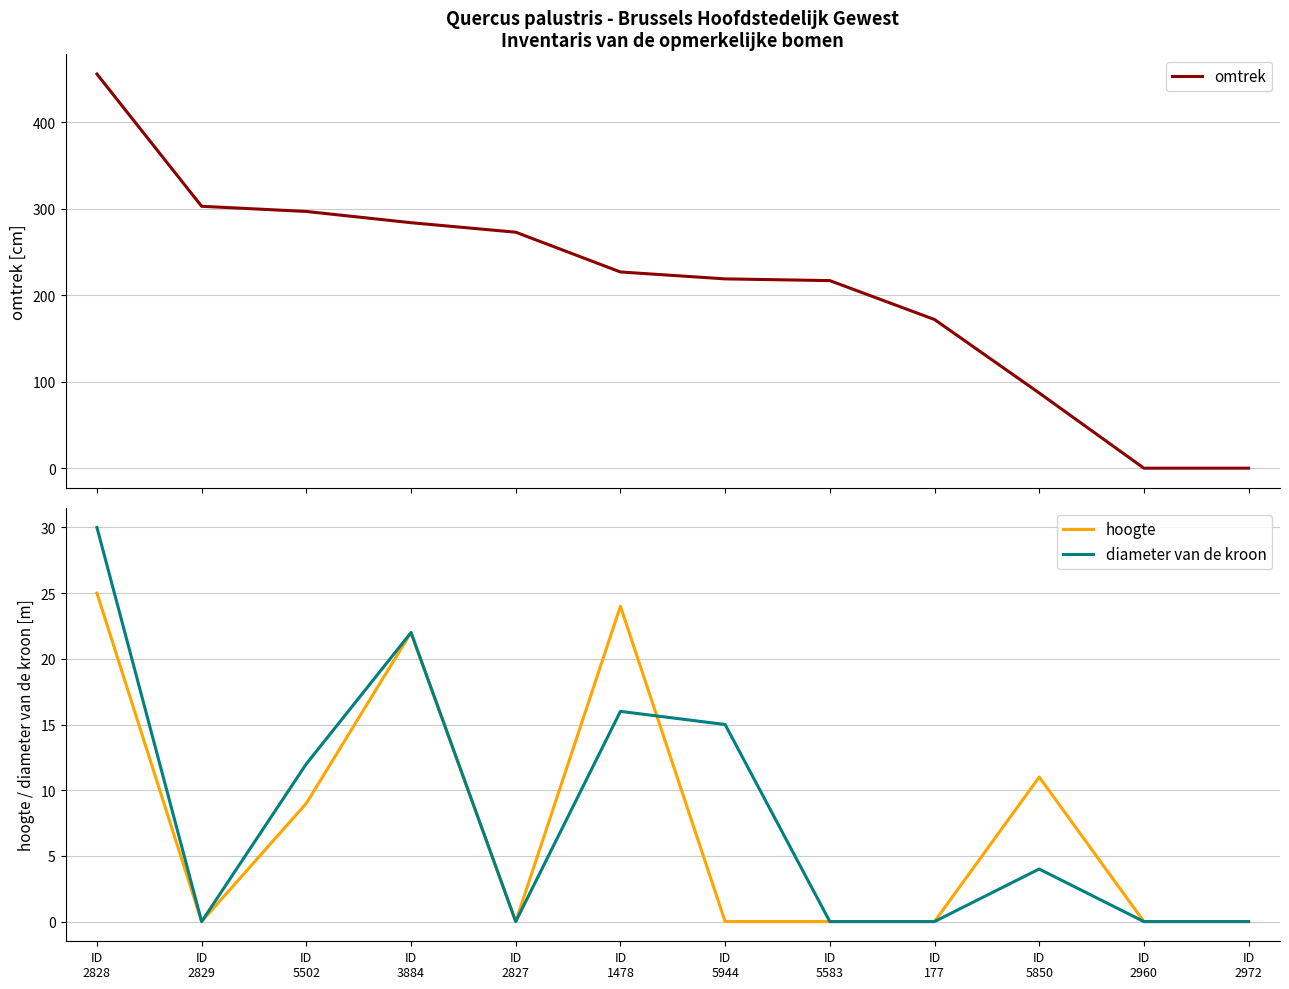

What is the difference between the omtrek values at ID
2960 and ID
177?

172